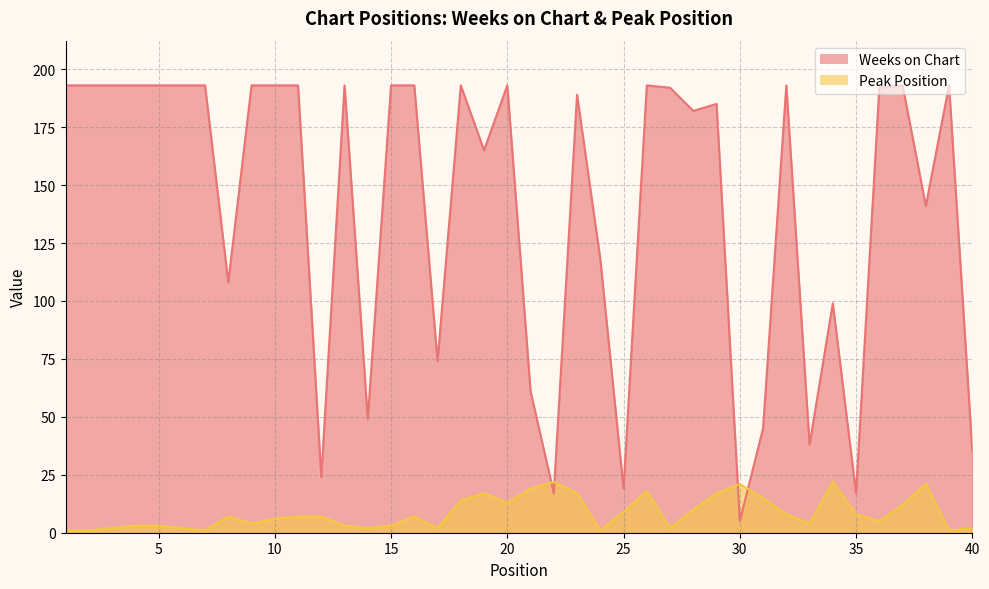

What is the difference between the highest and lowest values at 1?

192